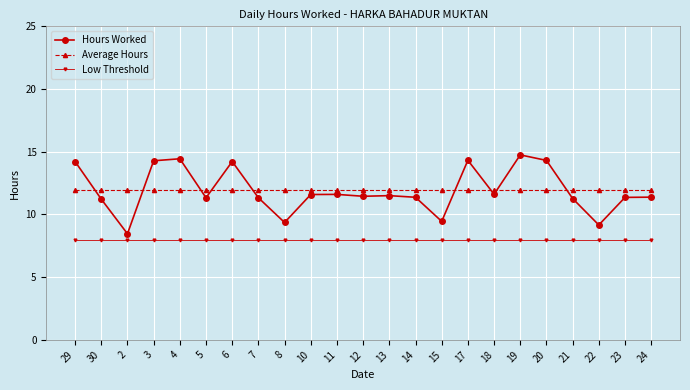

What is the value of the Low Threshold point at the 5th from the left?

8.0